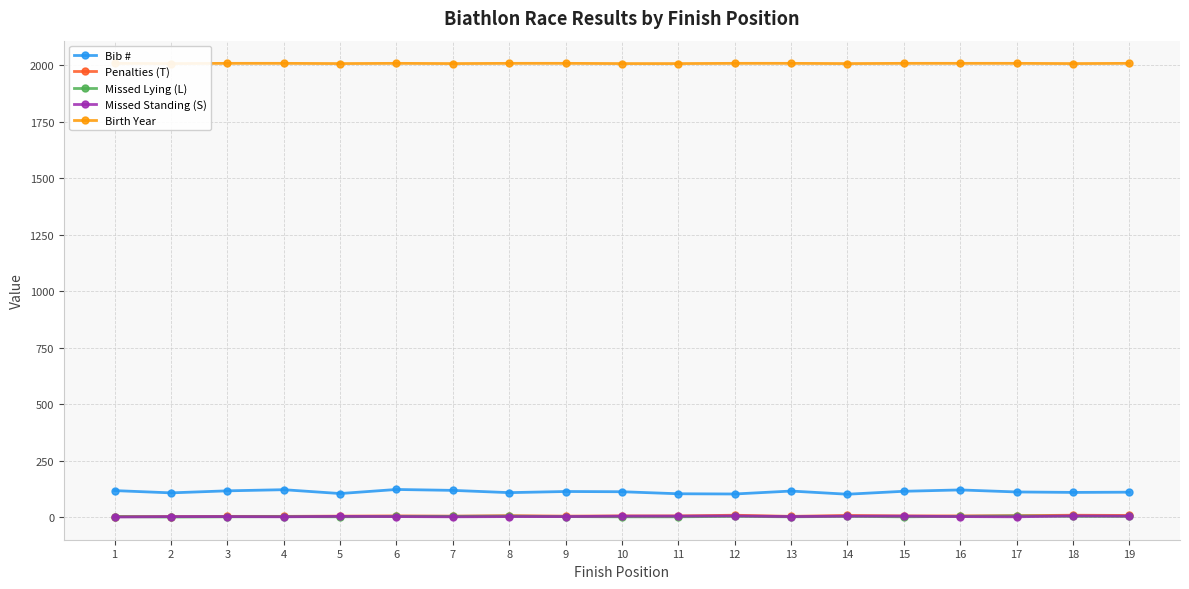

What is the value of the Missed Standing (S) point at the 17th from the left?

1